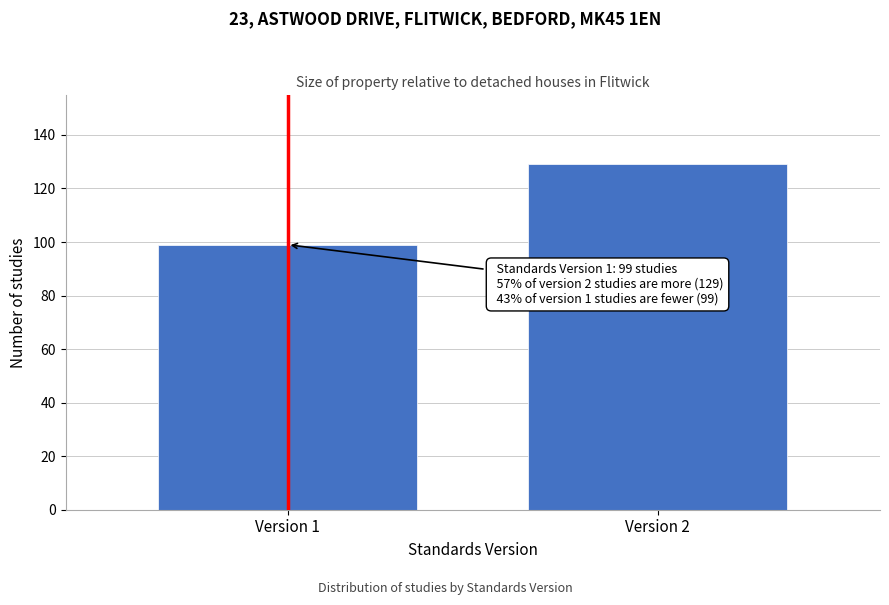

Reading right to left, list all the values displayed in this chart.

Version 2=129	Version 1=99